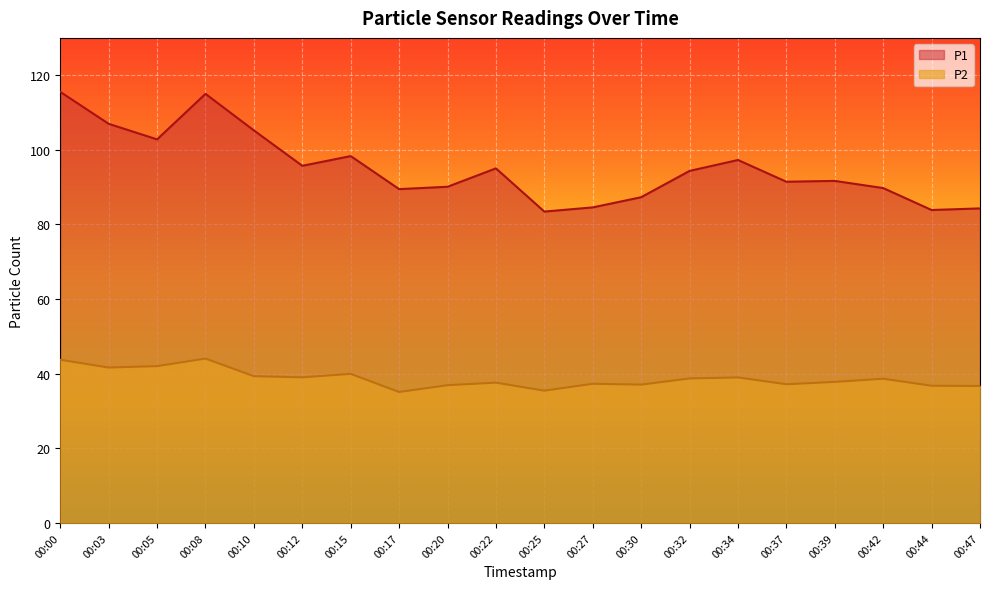

Reading left to right, what are all the values shown in this chart?

P1: 00:00=115.5	00:03=107.0	00:05=102.8	00:08=115.0	00:10=105.2	00:12=95.7	00:15=98.3	00:17=89.5	00:20=90.1	00:22=95.0	00:25=83.5	00:27=84.6	00:30=87.3	00:32=94.3	00:34=97.3	00:37=91.5	00:39=91.7	00:42=89.8	00:44=83.9	00:47=84.3
P2: 00:00=43.7	00:03=41.6	00:05=42.0	00:08=44.0	00:10=39.3	00:12=39.0	00:15=40.0	00:17=35.1	00:20=36.9	00:22=37.6	00:25=35.5	00:27=37.3	00:30=37.1	00:32=38.7	00:34=39.0	00:37=37.2	00:39=37.8	00:42=38.6	00:44=36.8	00:47=36.7